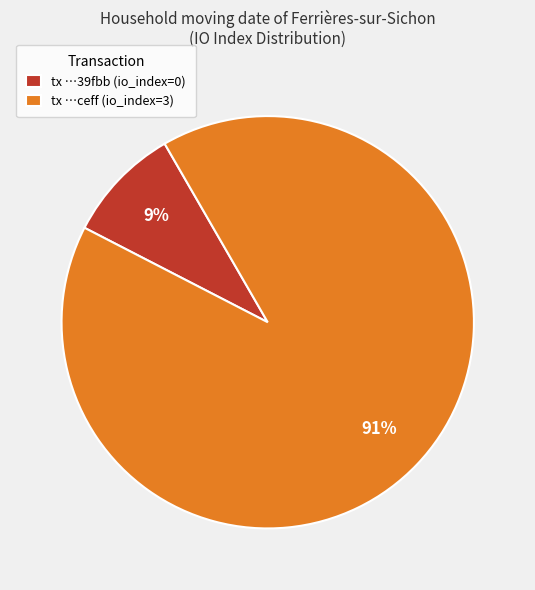

The tx …ceff (io_index=3) slice represents 77% of the pie. True or false?

False